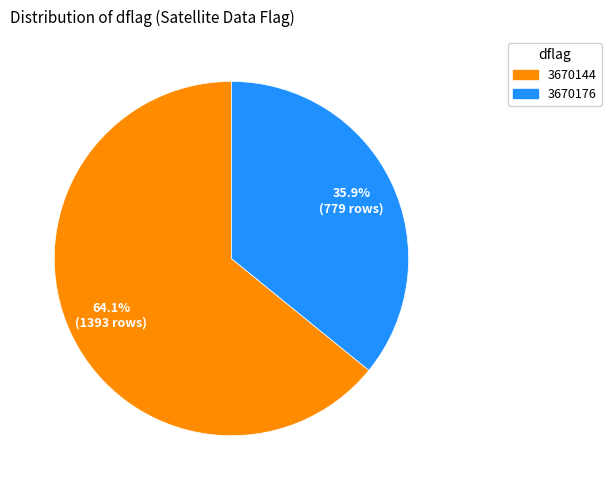

How many segments does this pie chart have?

2